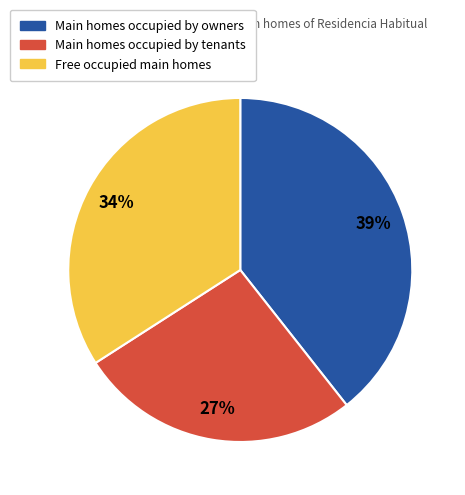

To the nearest percent, what is the average slice percentage?

33%